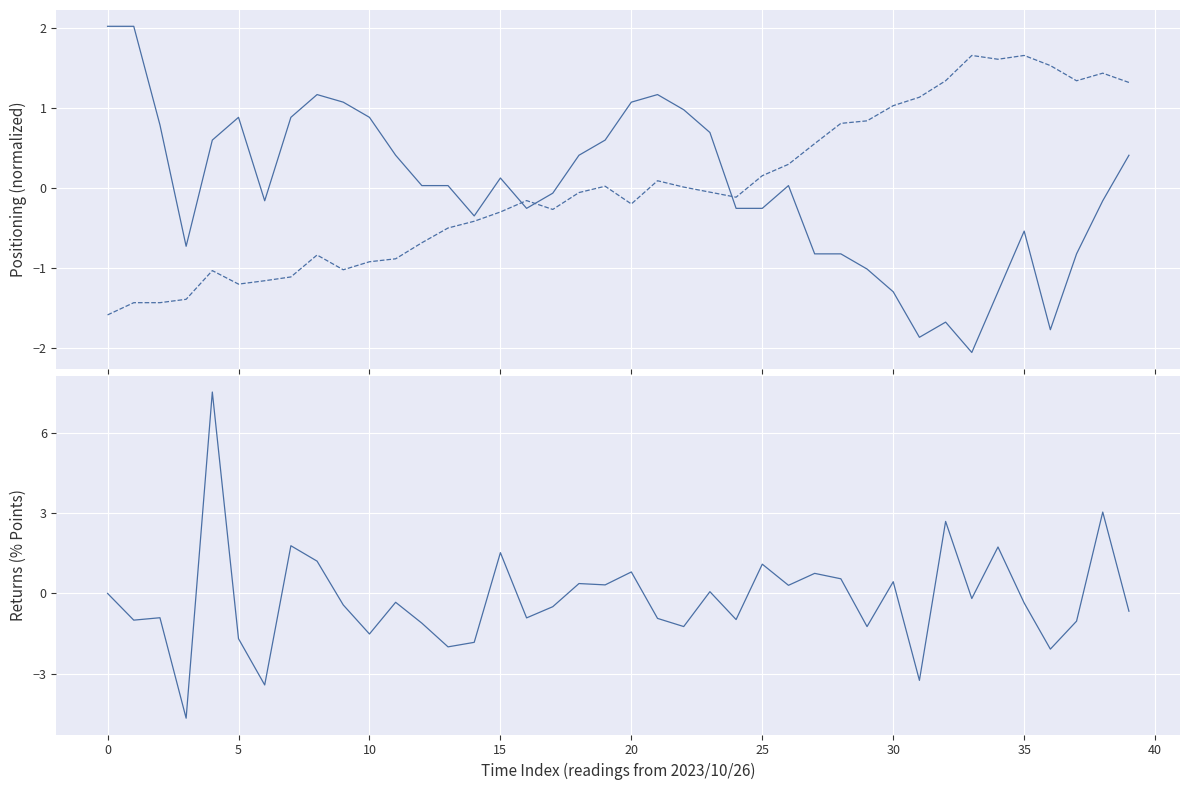

What is the sum of all Pressure+Signal diff values?

-8.1